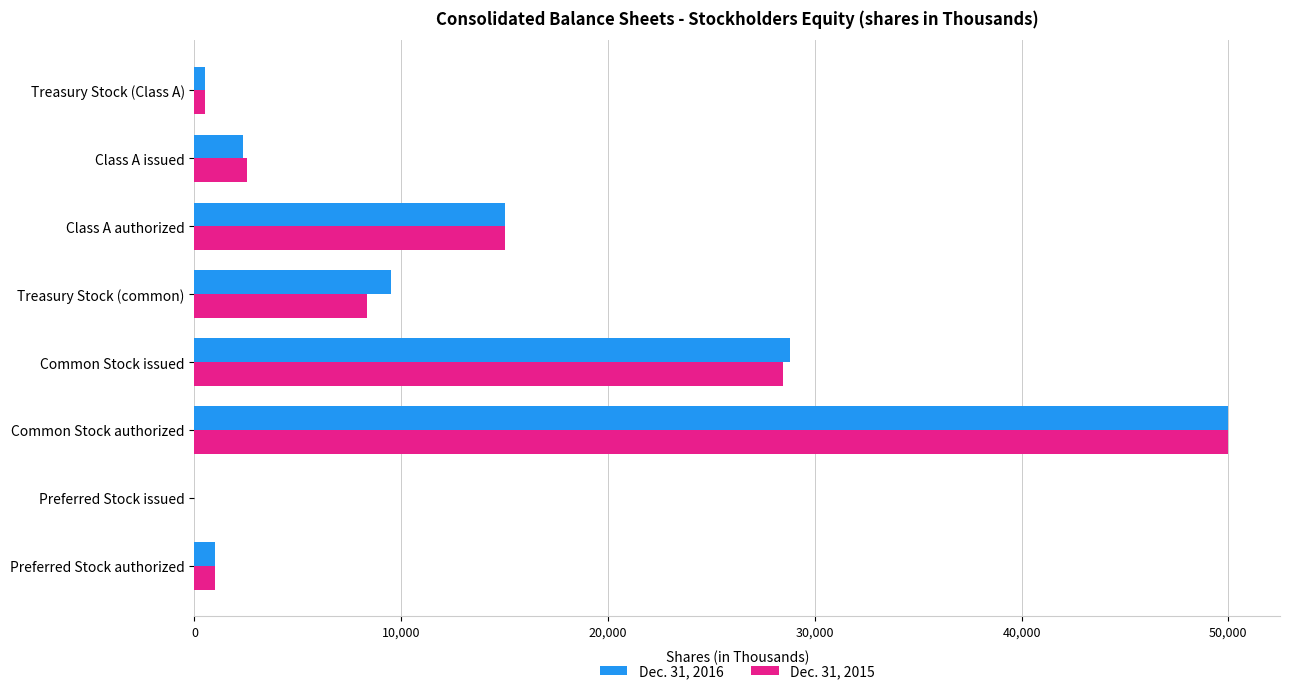

Which label corresponds to the largest value in the chart?

Common Stock authorized